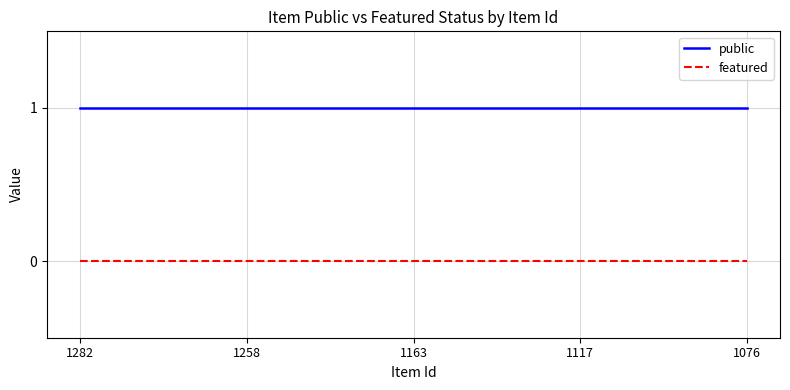

True or false: public has more than 2 interior local peaks.

False